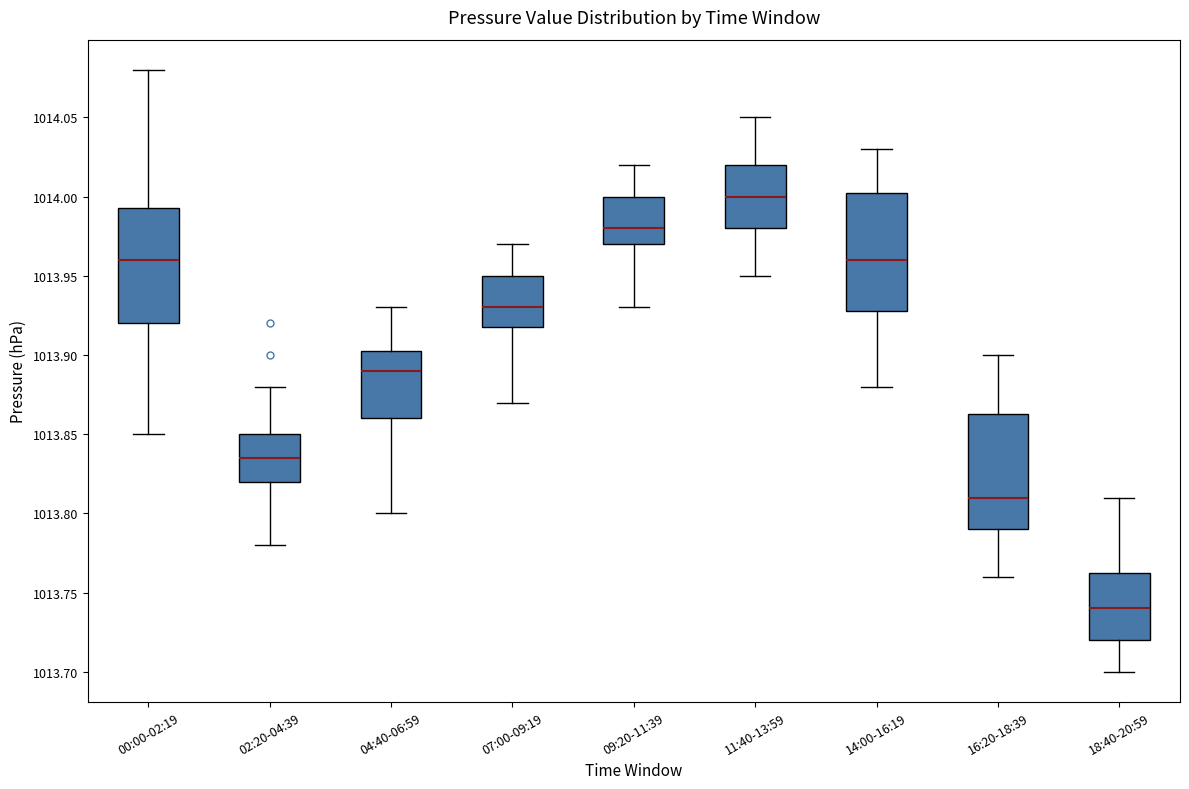

Which box has the lowest median line?

18:40-20:59